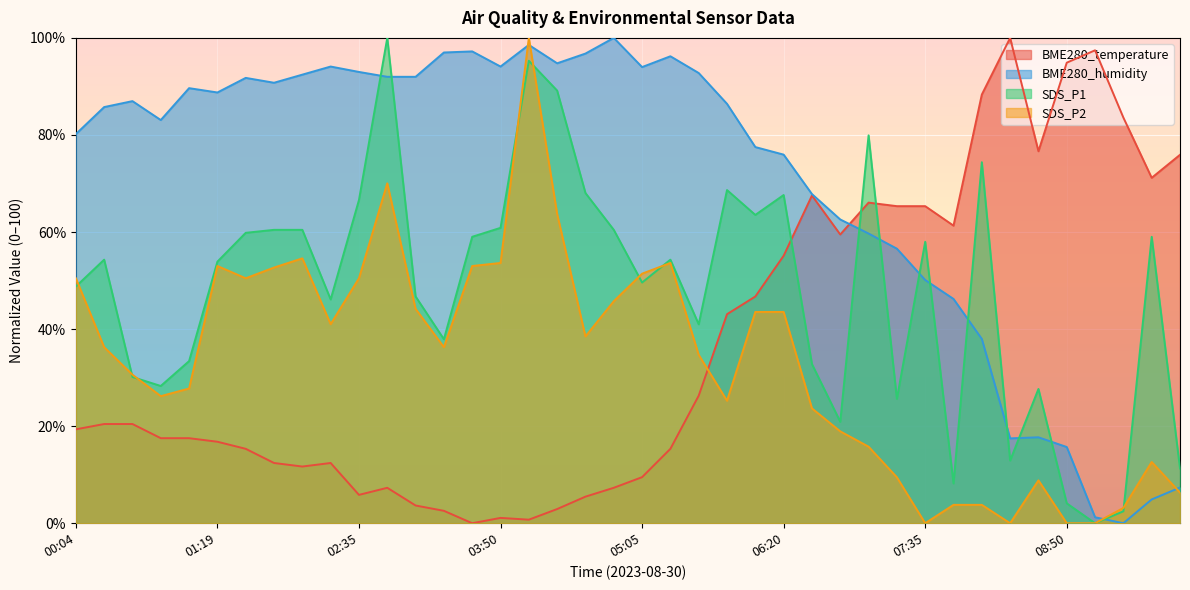

List the series in order of their peak value, highest first.

BME280_temperature, BME280_humidity, SDS_P1, SDS_P2